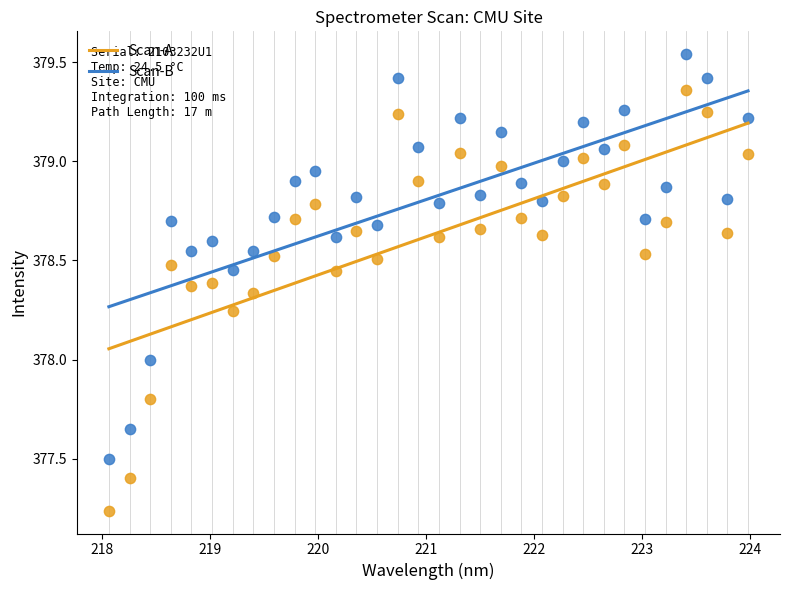

Across all data points, what is the range of Y values (max minus min)?

2.3